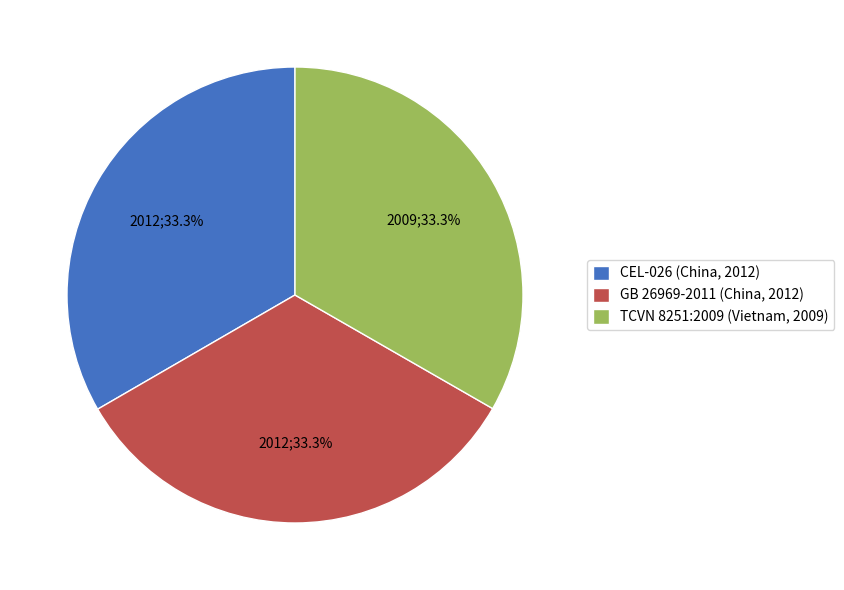

Approximately how many times larger is the value at TCVN 8251:2009 (Vietnam, 2009) compared to CEL-026 (China, 2012)?

1.0